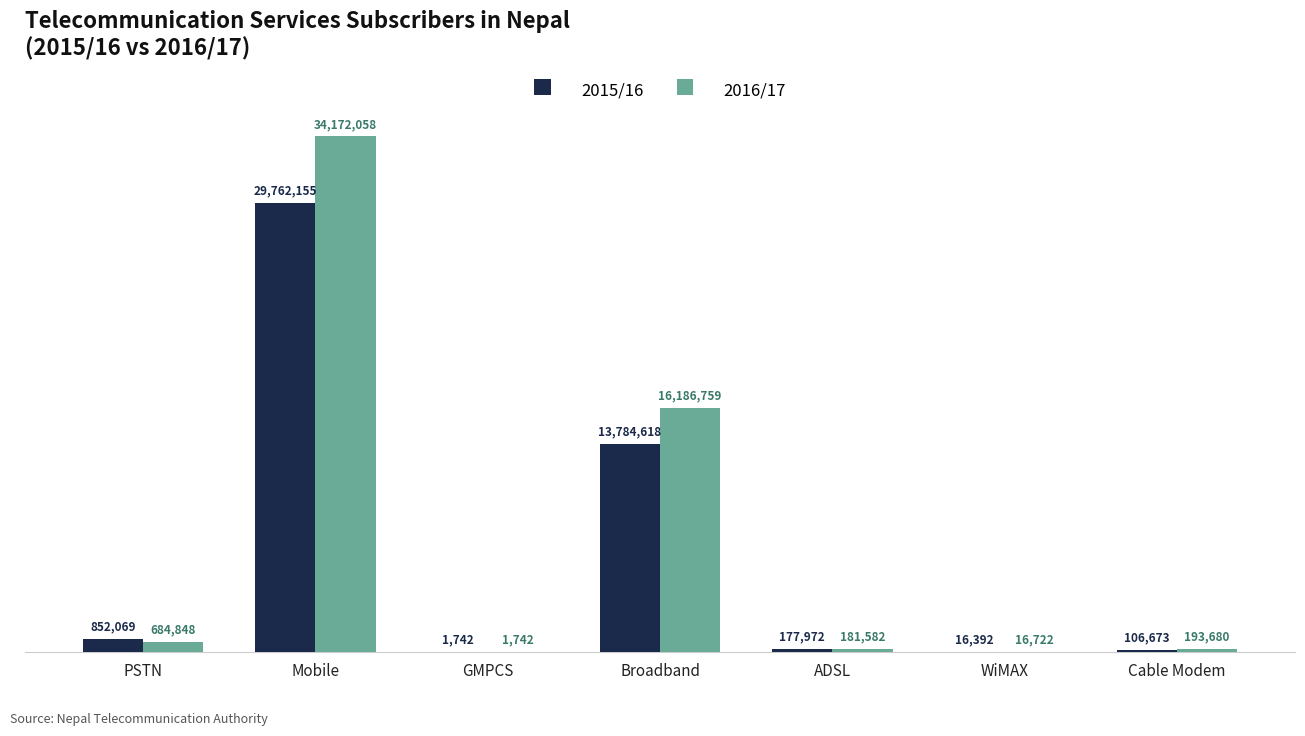

What are all the series names shown in the legend?

2015/16, 2016/17